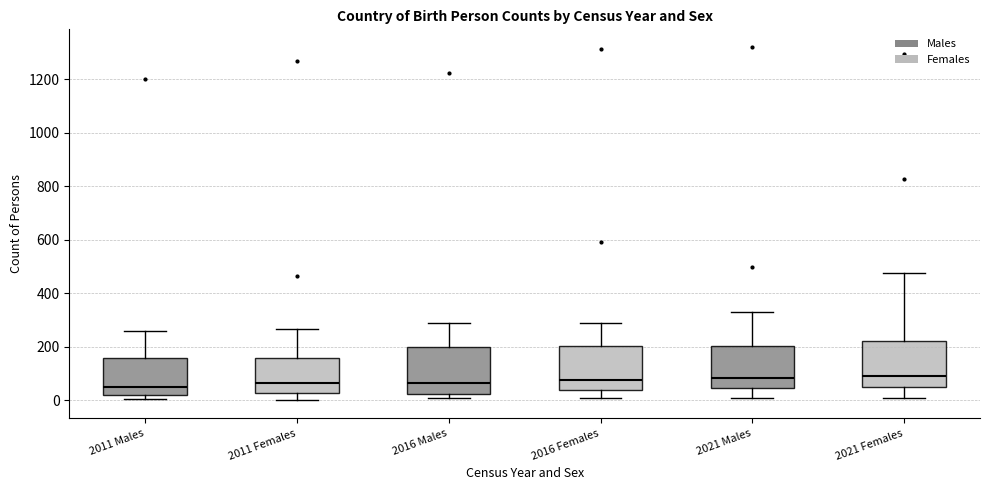

Reading left to right, read every box against the y-axis: the position of its median line, the range the box covers, and the ends of its whiskers. The values are not printed on the chart, so give them approximately, as read against the axis.

2011 Males: median 60, box 20 to 160, whiskers 0 to 260
2011 Females: median 60, box 20 to 160, whiskers 0 to 260
2016 Males: median 60, box 20 to 200, whiskers 0 to 280
2016 Females: median 80, box 40 to 200, whiskers 0 to 300
2021 Males: median 80, box 40 to 200, whiskers 0 to 340
2021 Females: median 100, box 60 to 220, whiskers 0 to 480